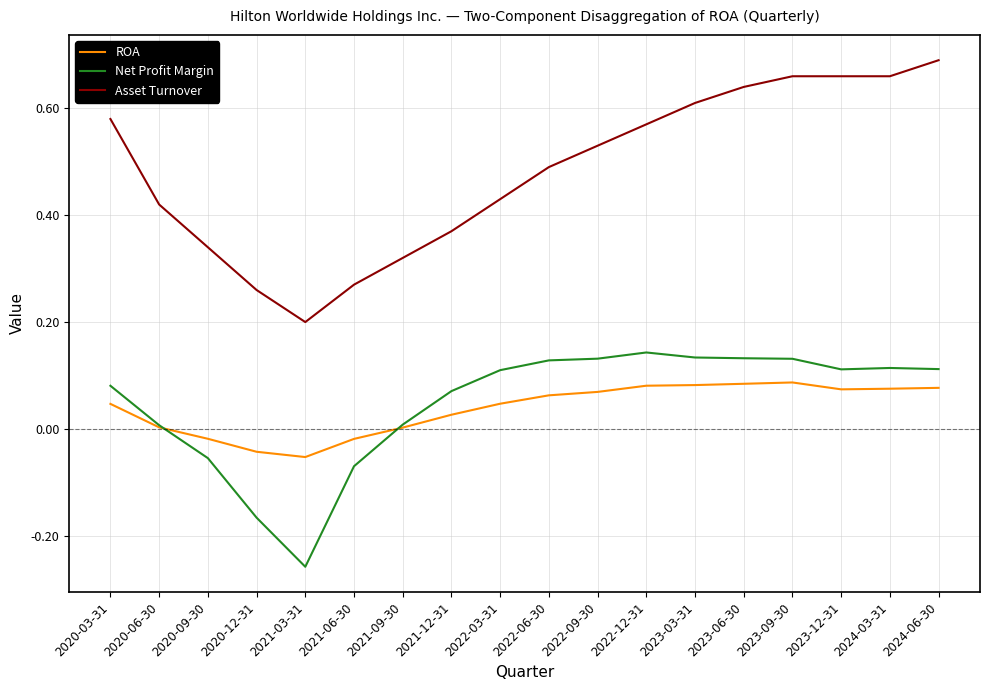

What are all the series names shown in the legend?

ROA, Net Profit Margin, Asset Turnover